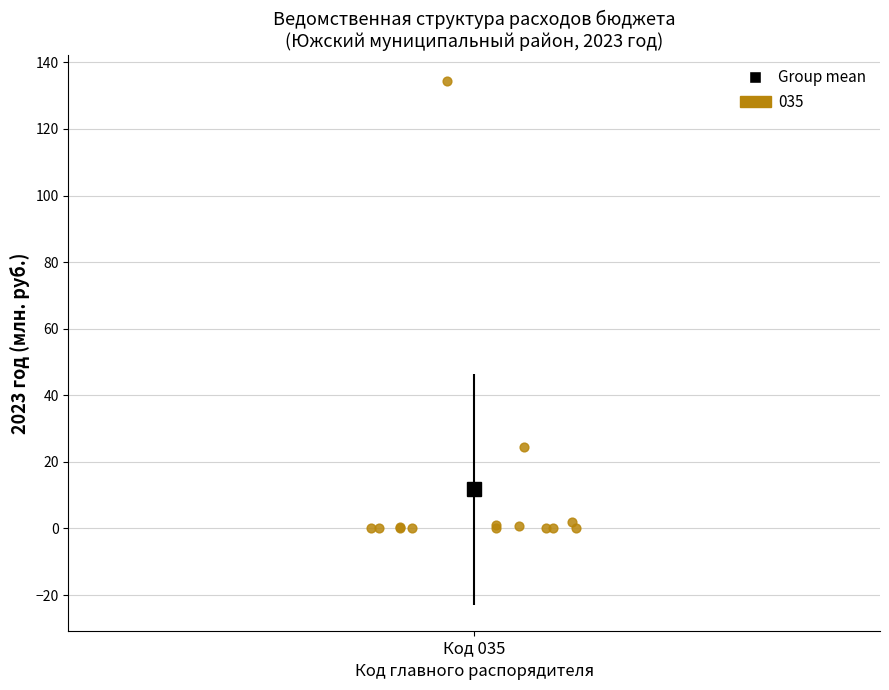

What Y value in the scatter plot is closest to 67?

24.5